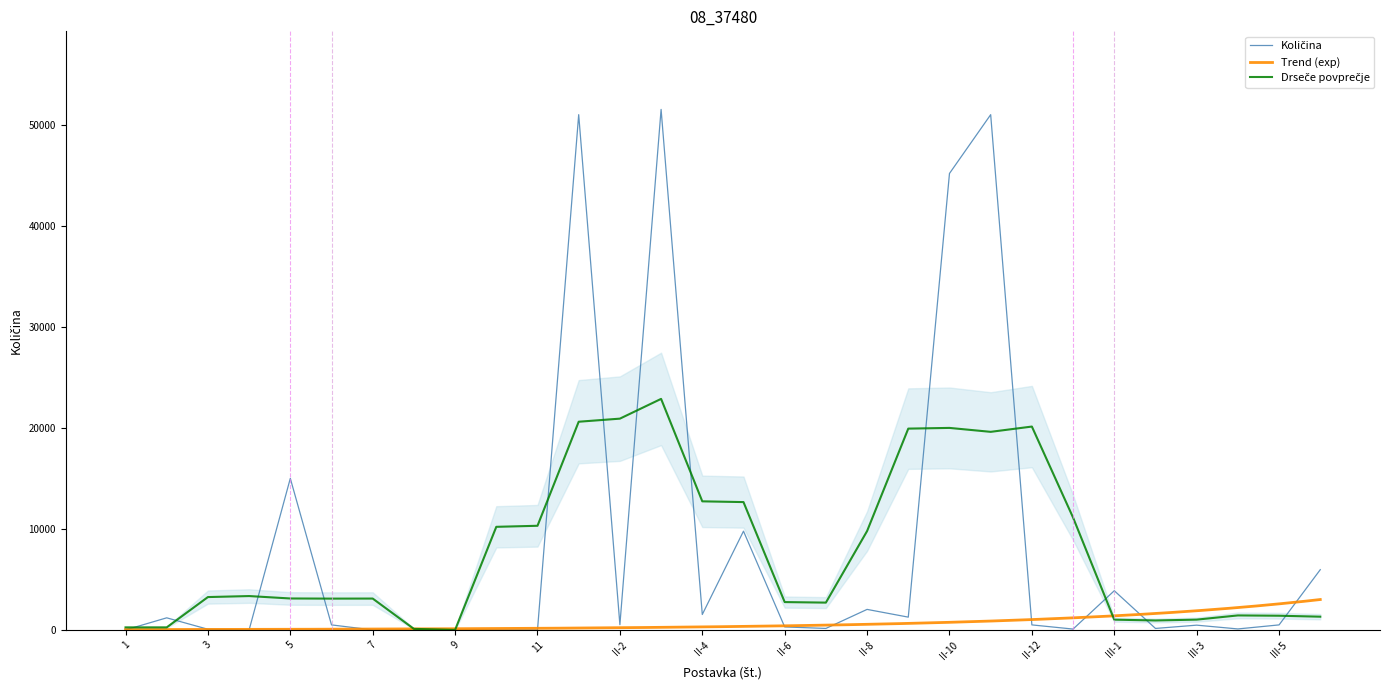

The value at II-12 is 786. True or false?

False